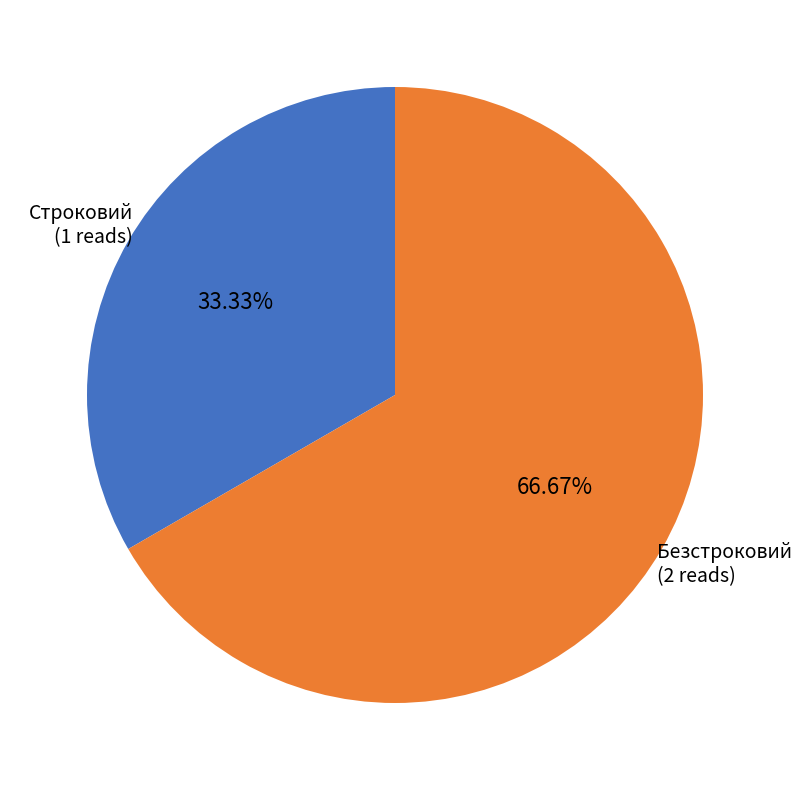

Is there a majority slice in this chart?

Yes